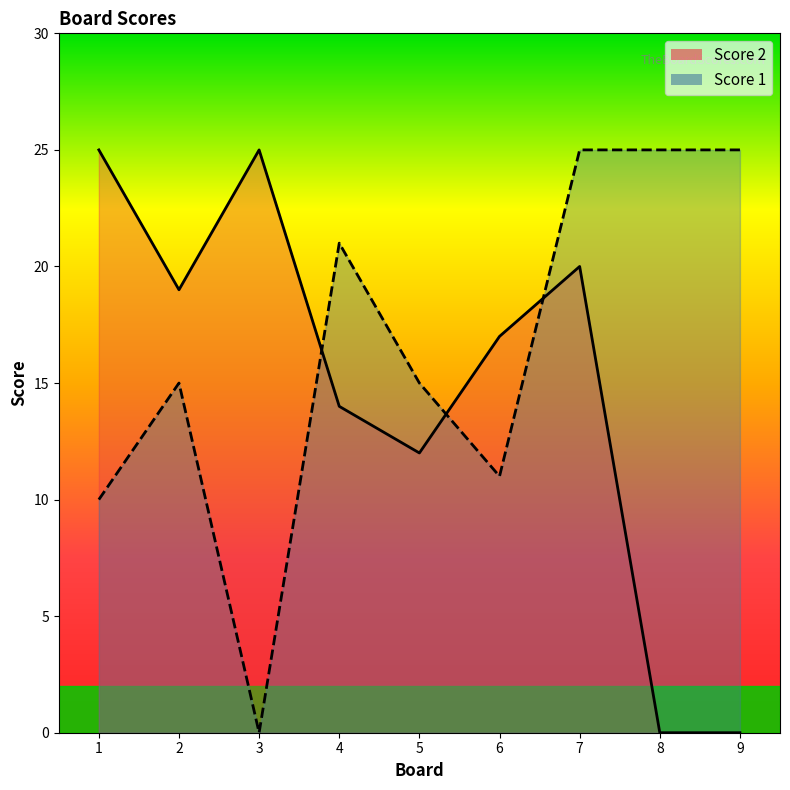

At which category does Score 1 reach its first local valley?

3